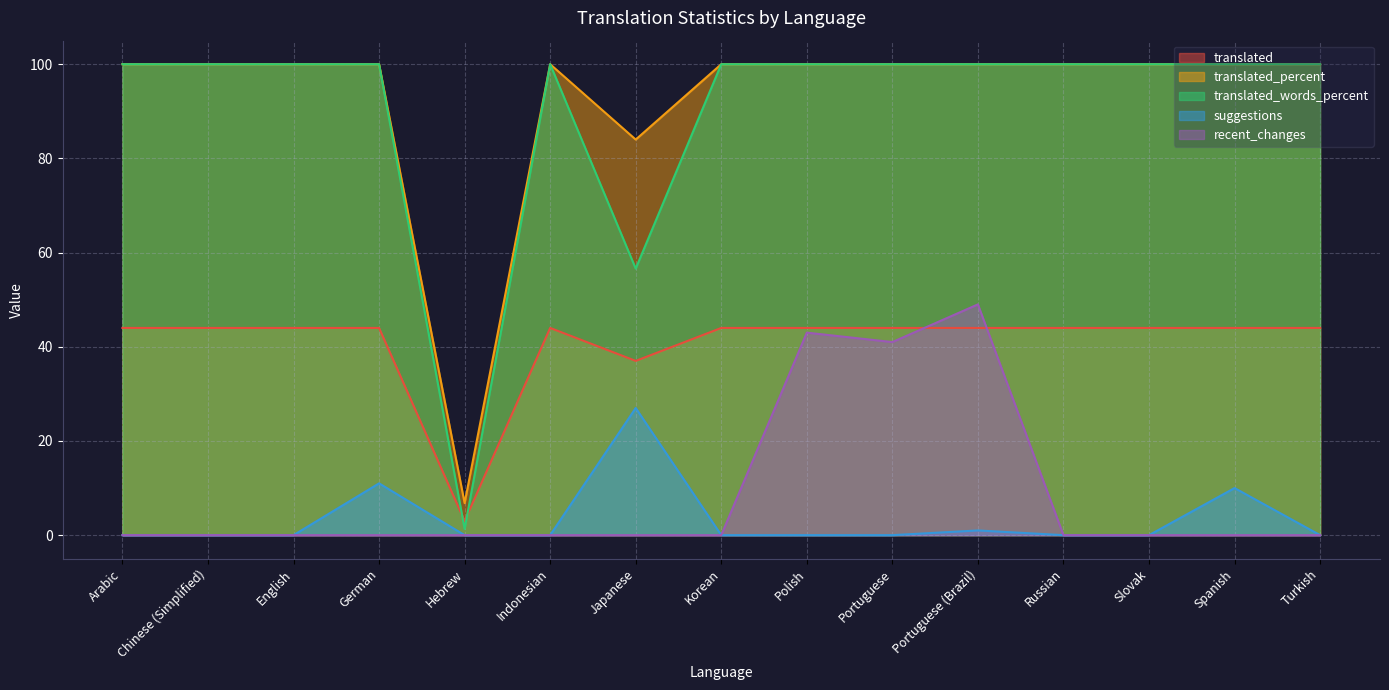

What is the average value of the translated_percent series?

92.7